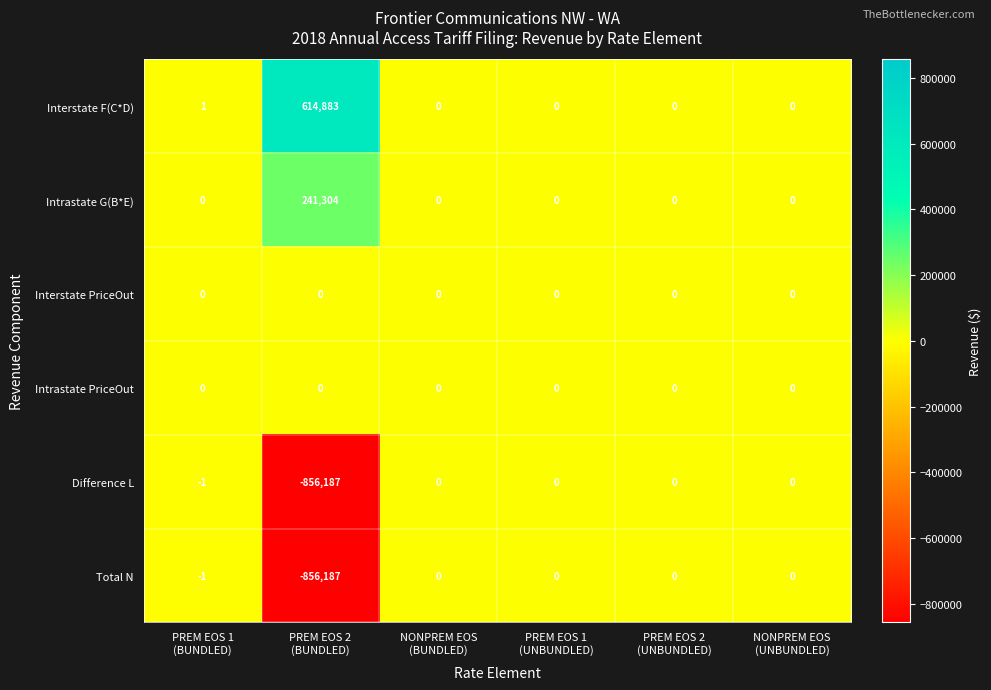

What is the minimum value shown in the chart?

-856187